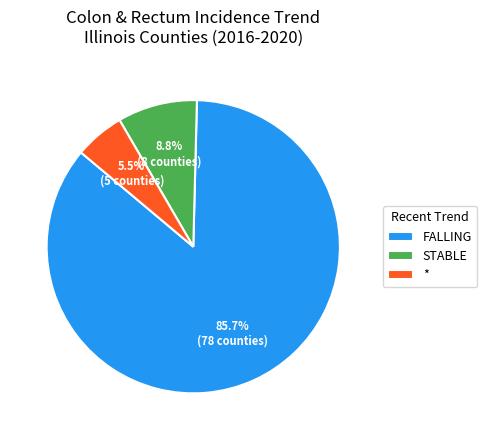

Which category has the biggest portion of the pie?

FALLING